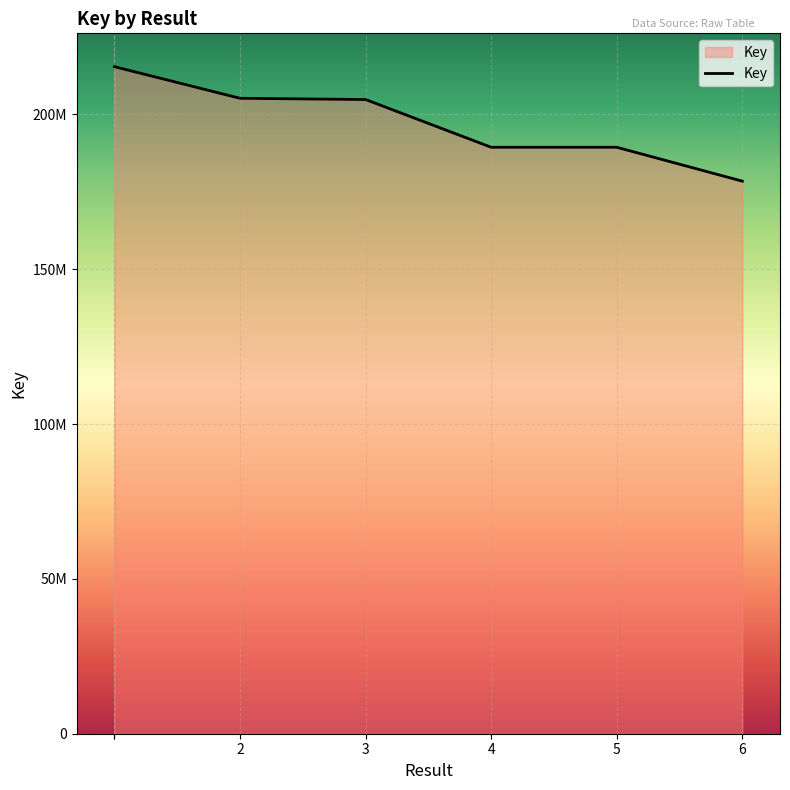

At which label is the value closest to 196919382?

4